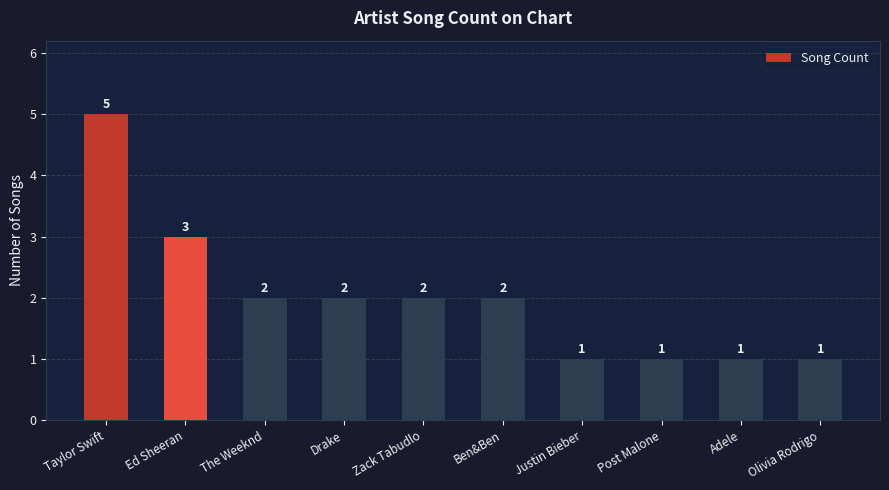

The chart shows a value of 2 at Drake. True or false?

True